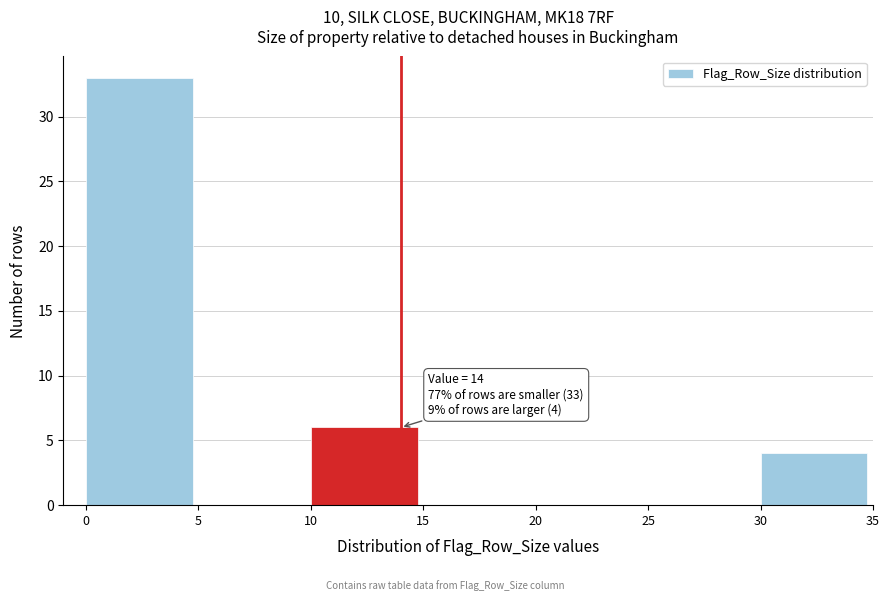

Which range on the x-axis has the tallest bar?

0 to 5